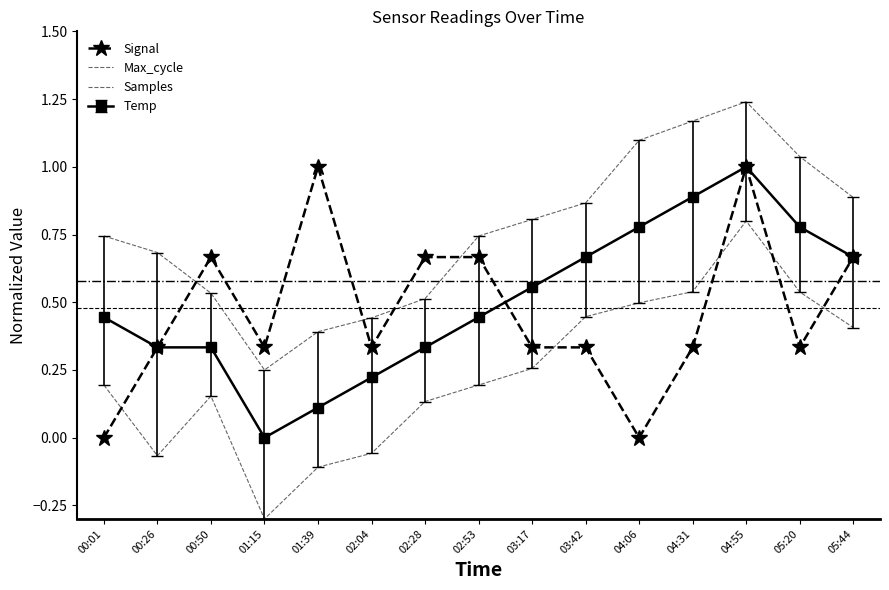

How many interior local peaks does the Signal series have?

3